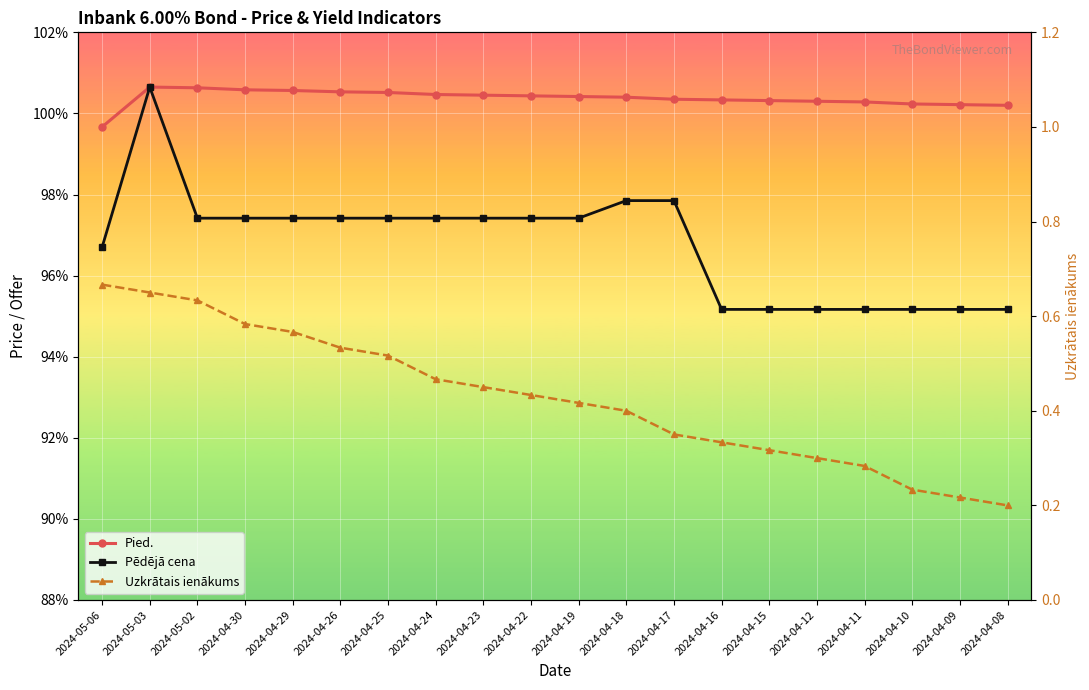

At which category does the chart reach its peak across all series?

2024-05-03